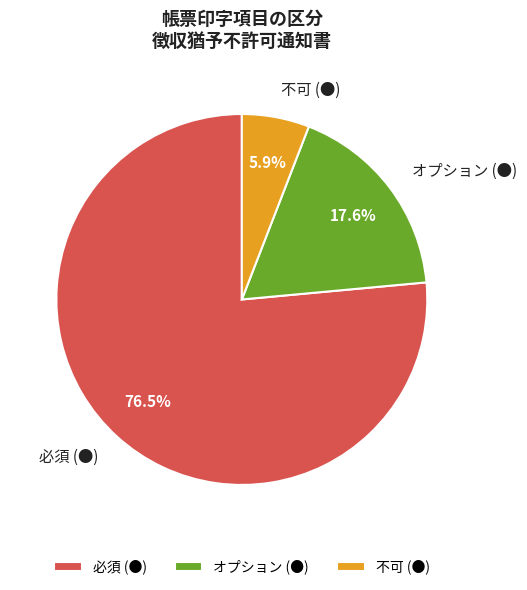

Combined, what portion of the pie is オプション (●) and 不可 (●)?

23.5%